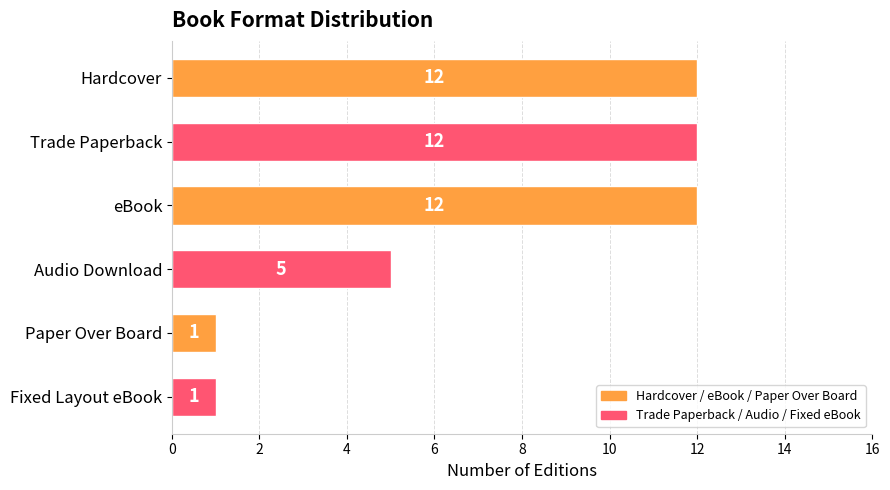

Count the number of categories in the chart.

6